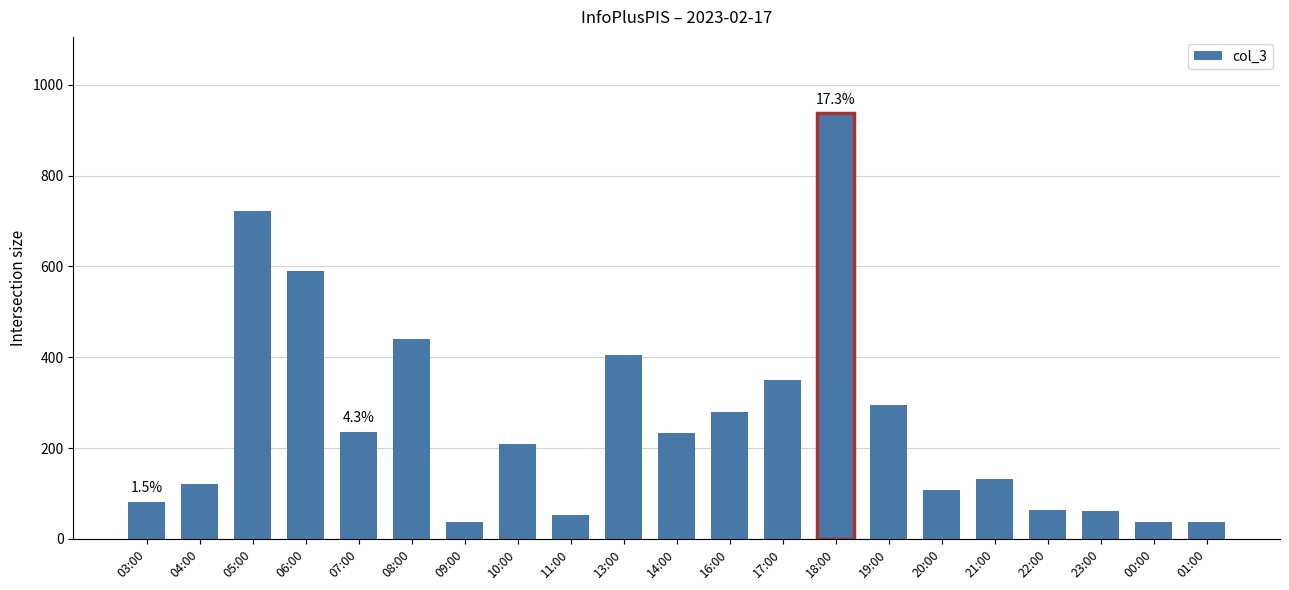

The chart shows a value of 373 at 10:00. True or false?

False